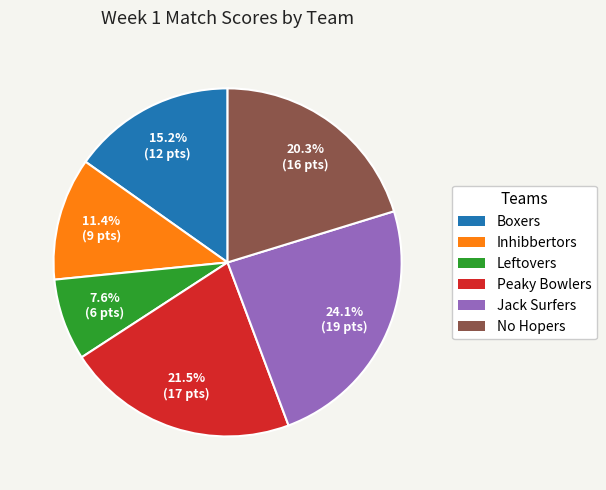

To the nearest percent, what percentage of the pie is Jack Surfers?

24%